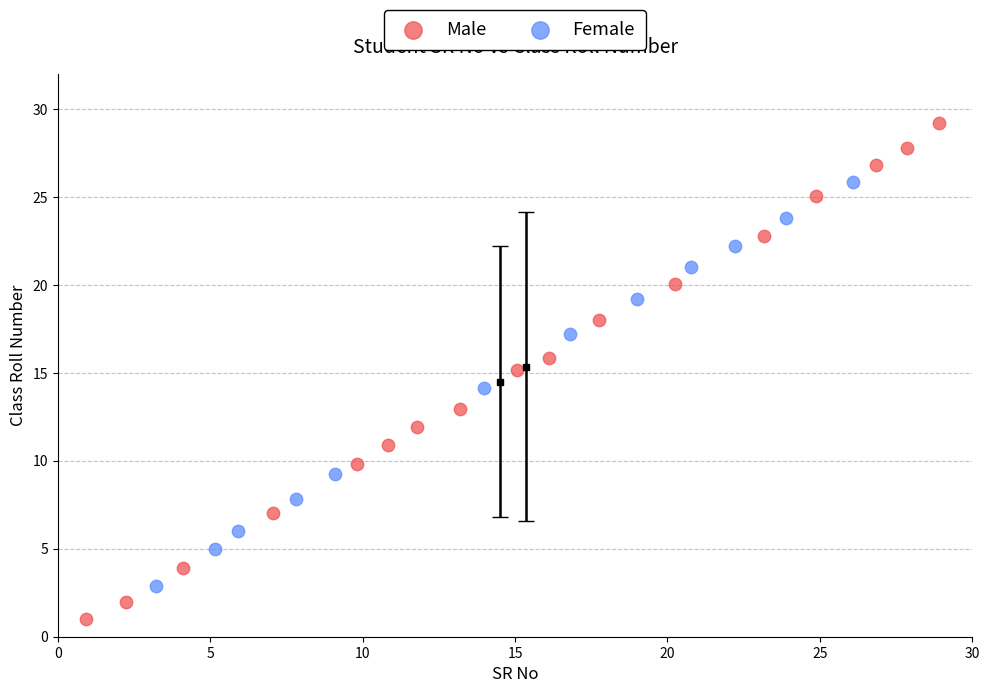

Which series has the widest spread of Y values?

Male